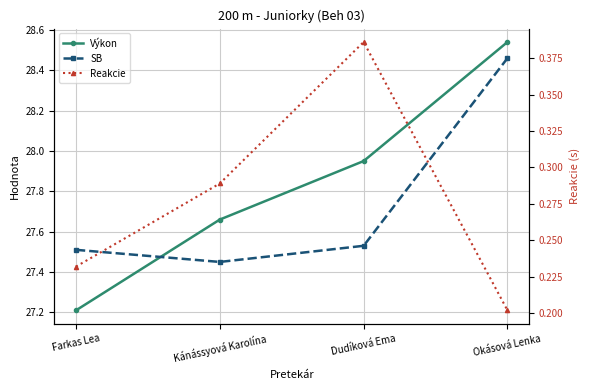

What position from the right is Kánássyová Karolína?

3